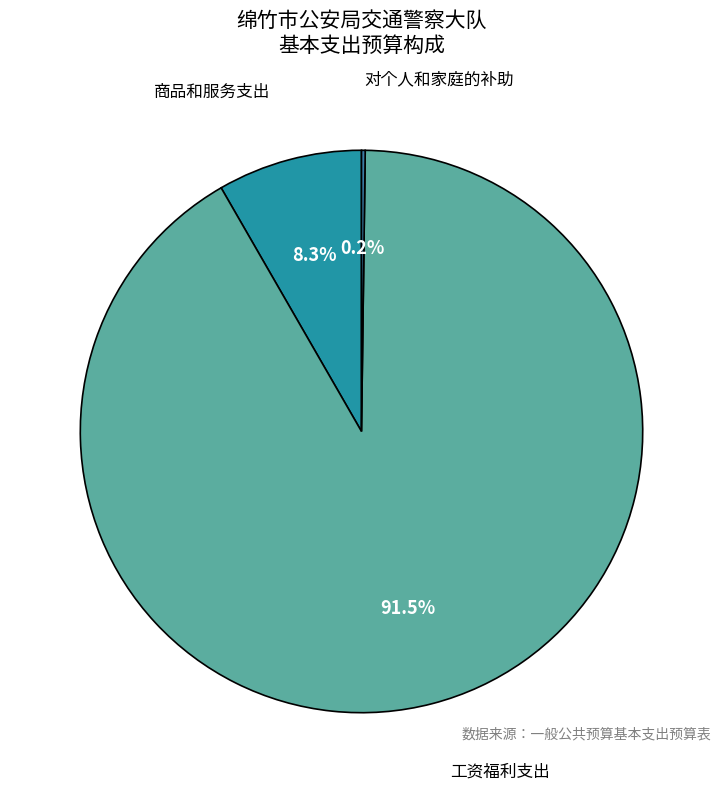

What percentage is NOT represented by 工资福利支出?

8.5%